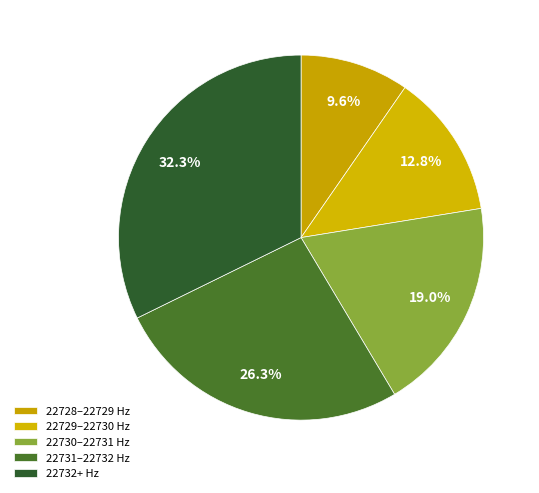

How many slices are in this pie chart?

5